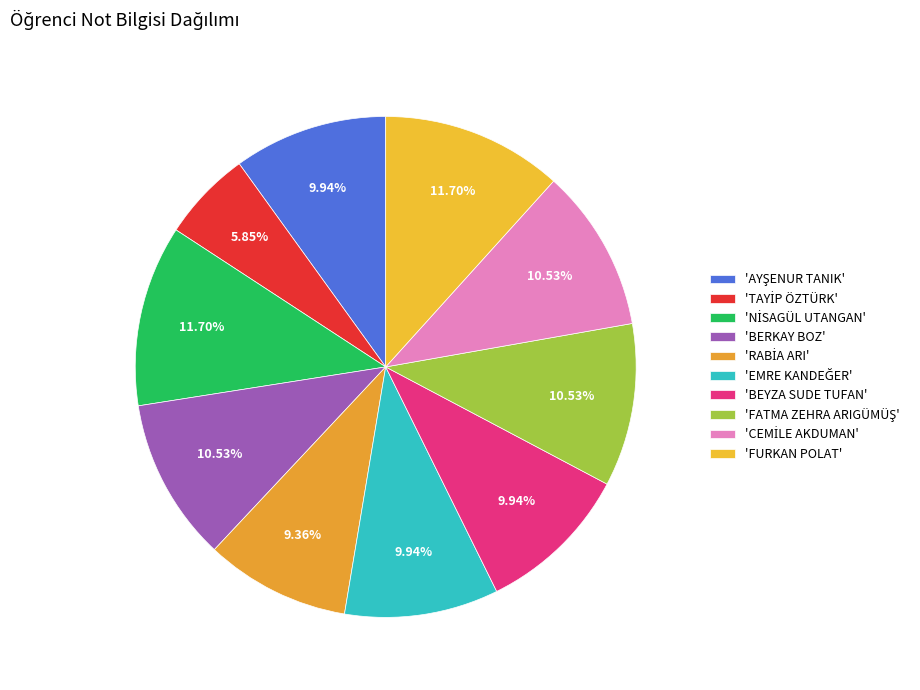

How many slices are in this pie chart?

10